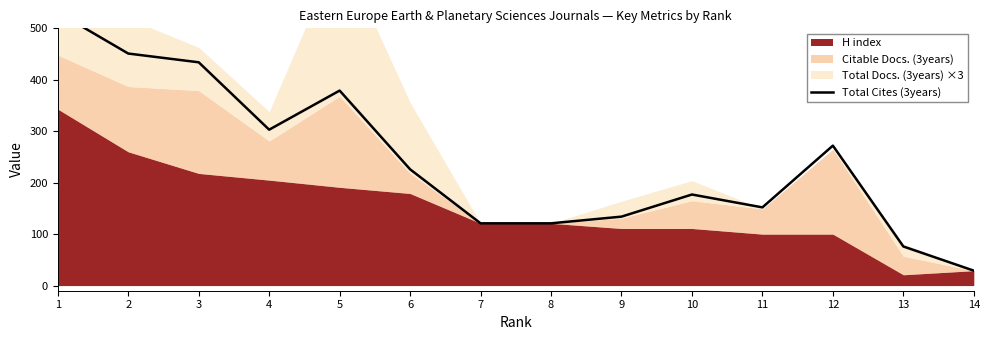

What is the greatest value displayed?

531